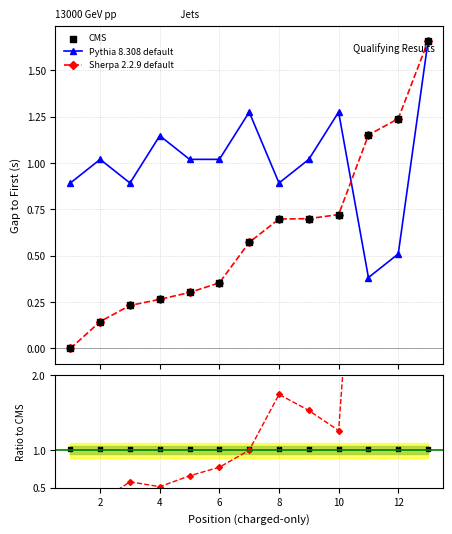

What is the total value across all series at 9?

1.7